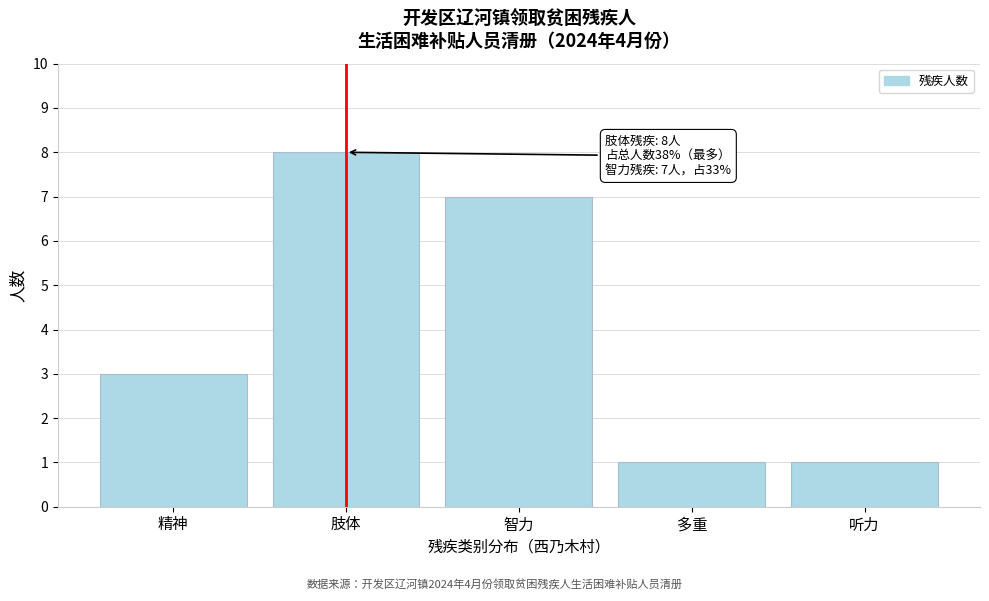

Reading left to right, list all the values displayed in this chart.

3	8	7	1	1